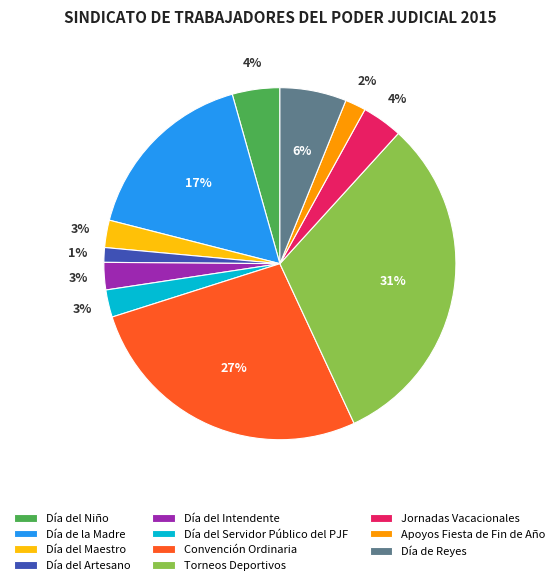

Does Día de la Madre account for over 50% of the chart?

No